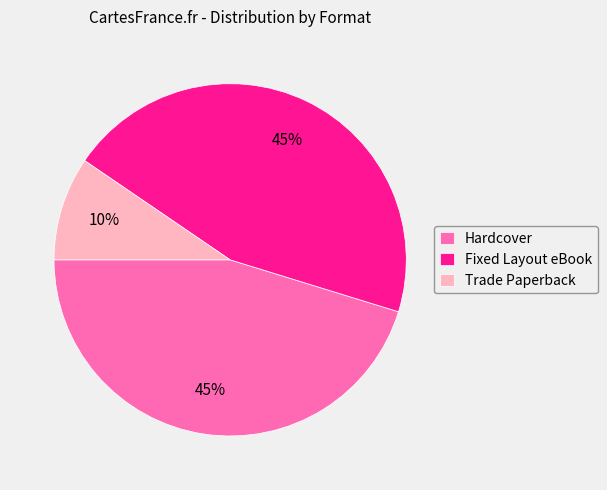

To the nearest percent, what portion does Hardcover represent?

45%